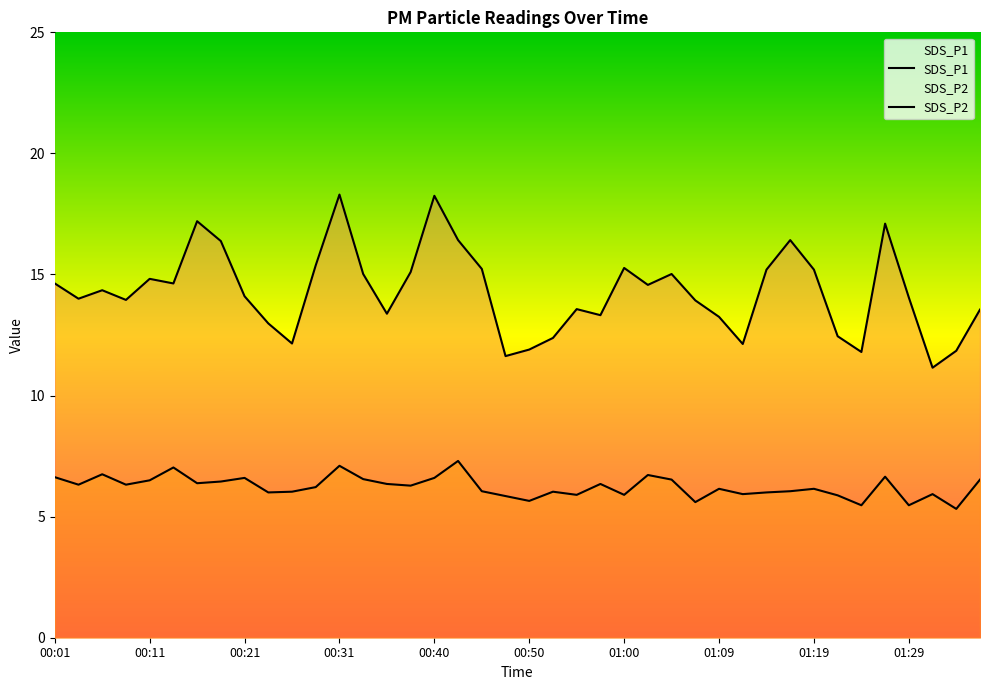

True or false: SDS_P1 has more than 0 points higher than both neighbors.

True